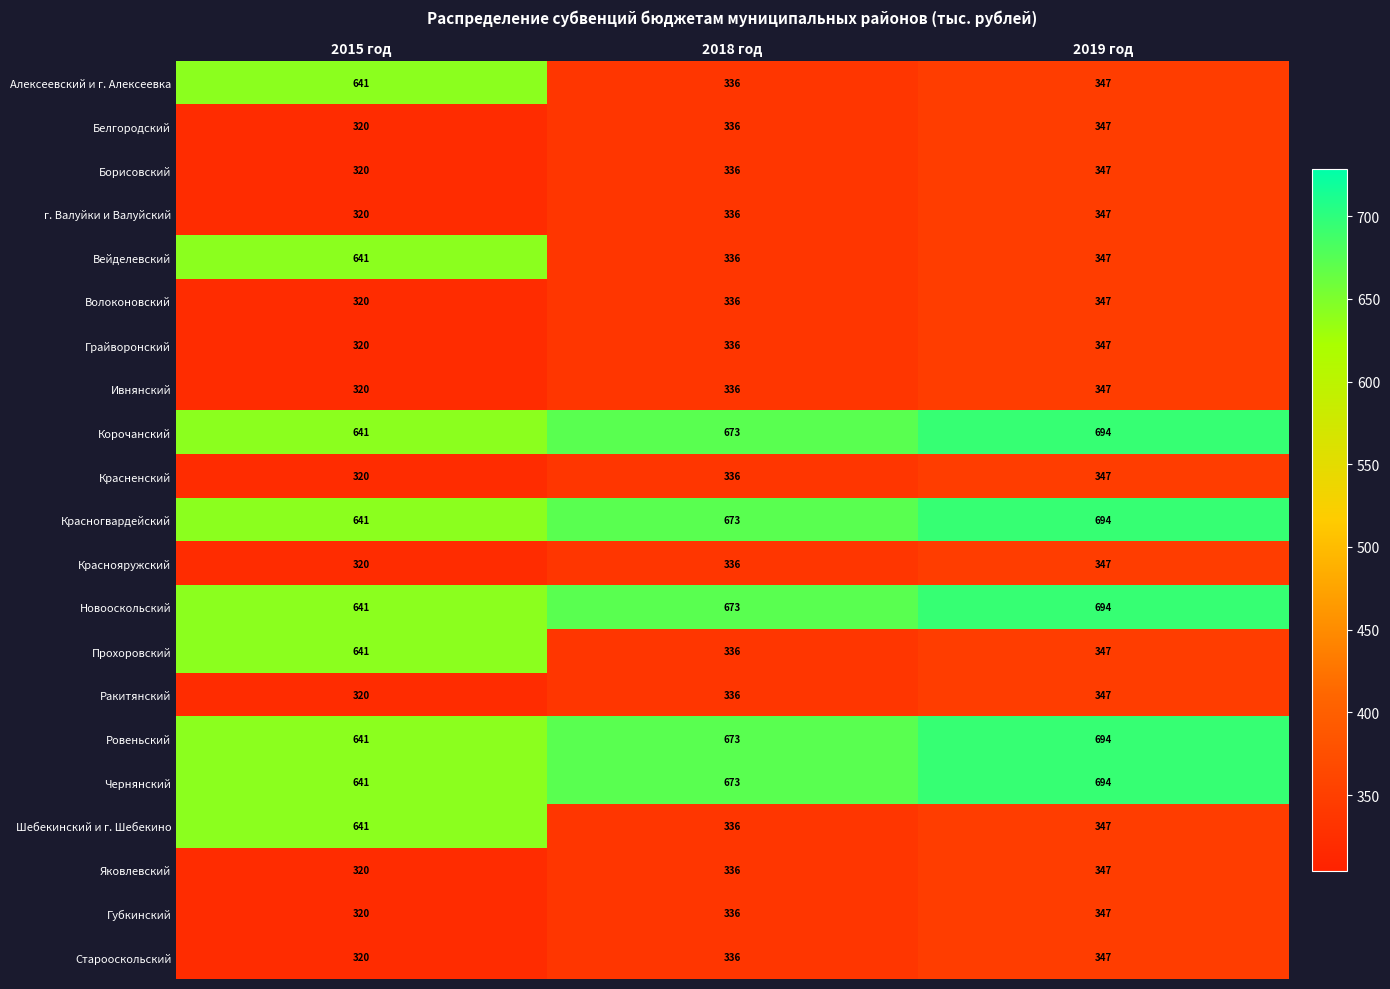

The Красногвардейский series shows 1174 at 2018 год. True or false?

False